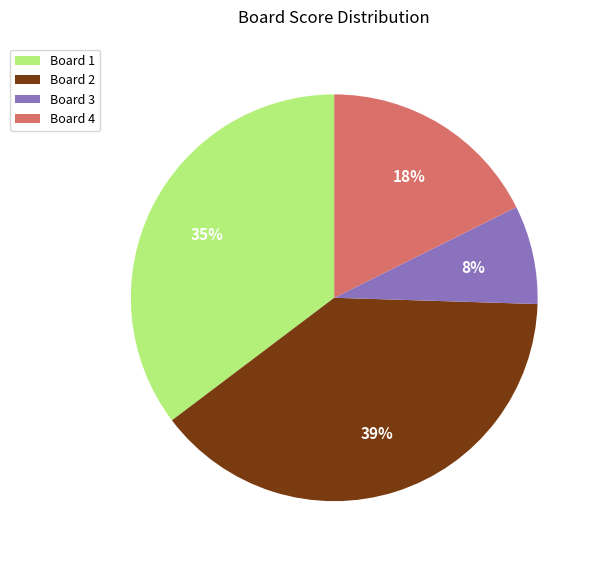

To the nearest percent, what is the difference between the largest and smallest slice percentages?

31%